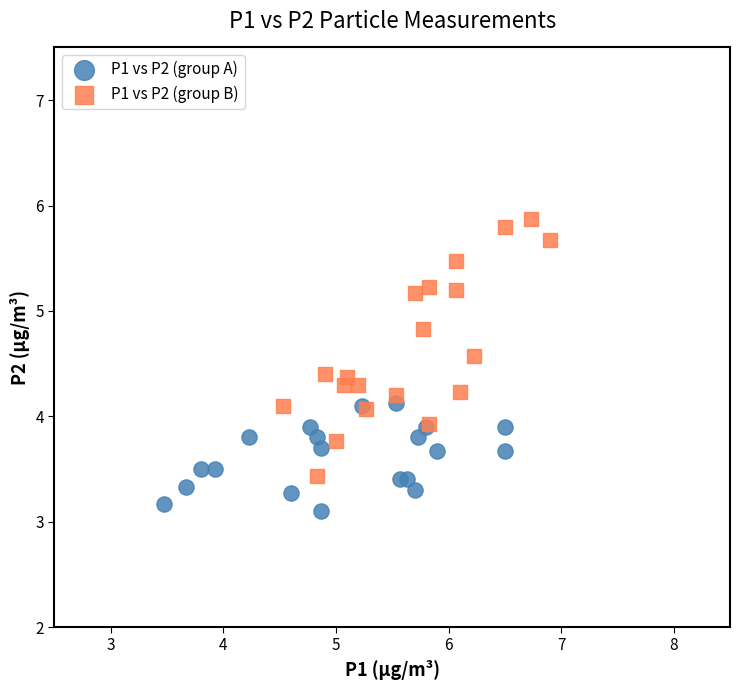

Which series has the largest Y range (max minus min)?

P1 vs P2 (group B)